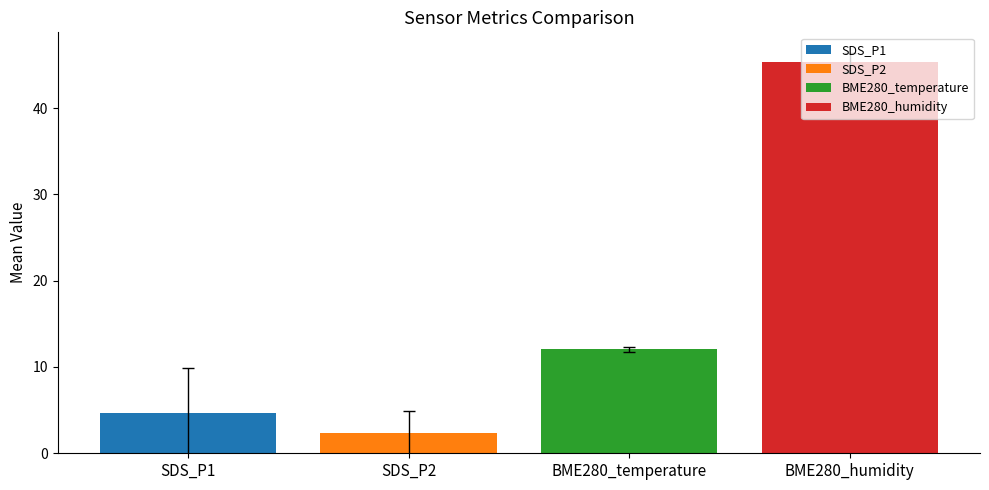

At which label is the value closest to 23?

BME280_temperature